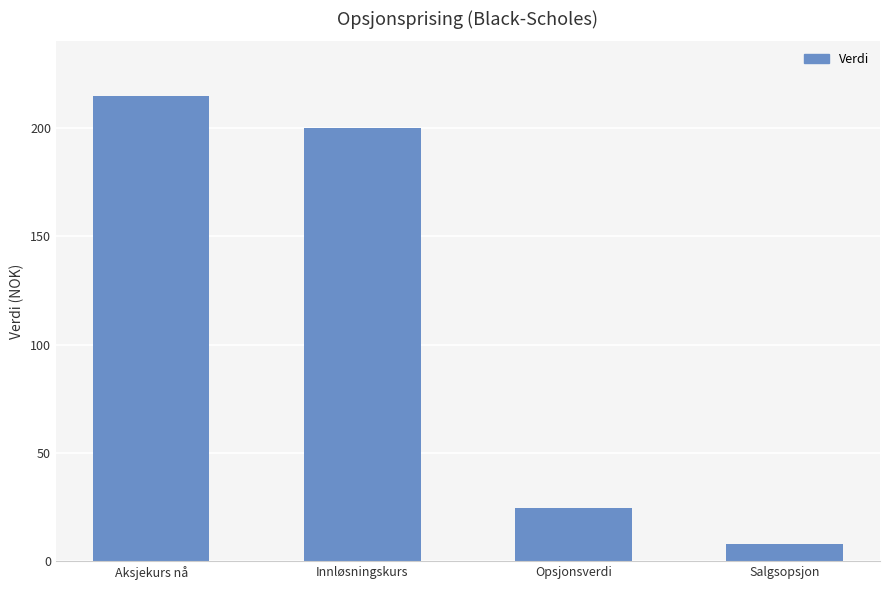

Count the number of categories in the chart.

4